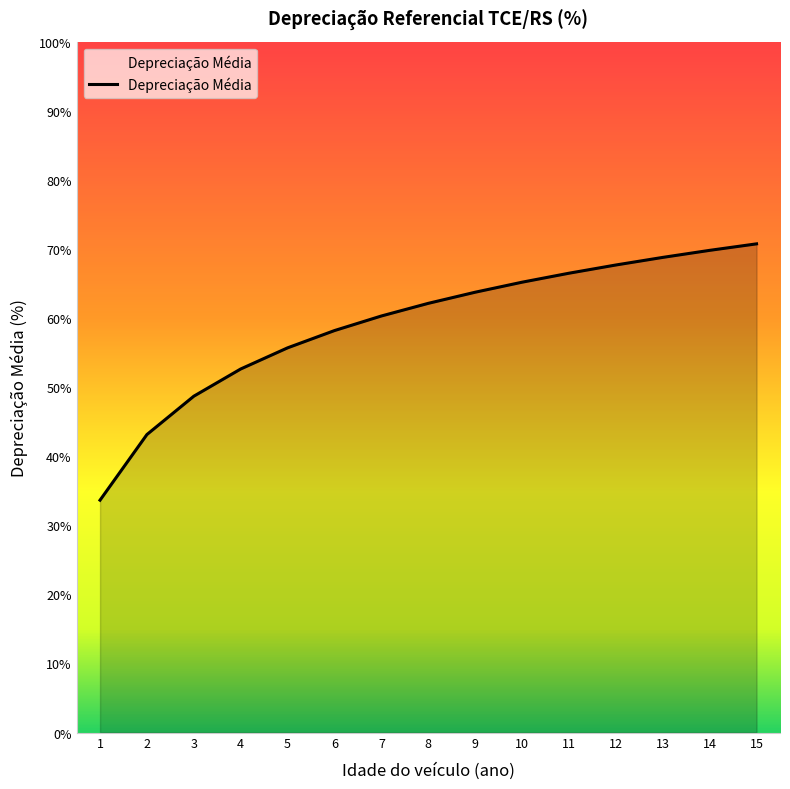

Does the chart have visible grid lines?

No